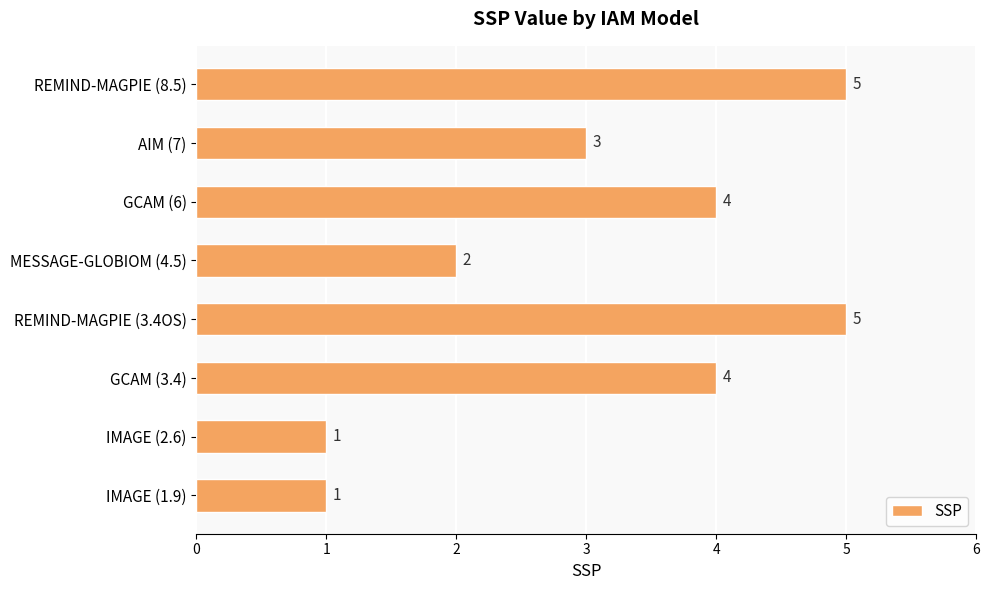

What is the maximum value shown in the chart?

5